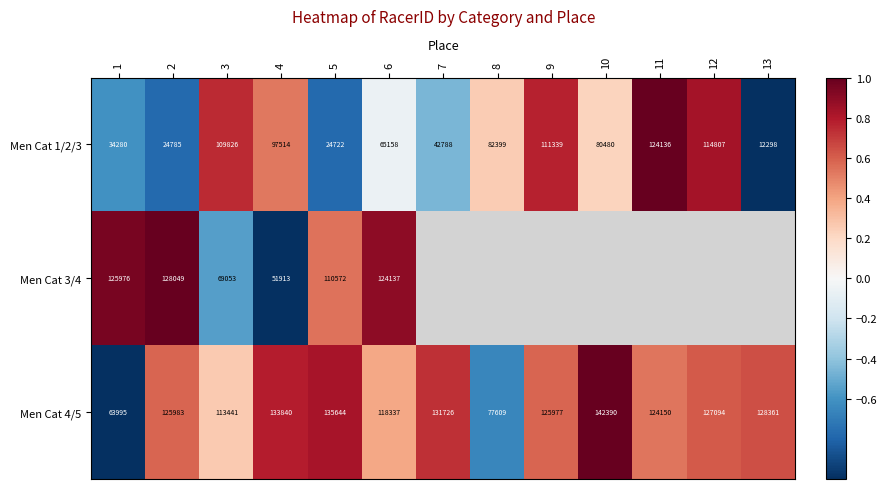

List the labels in order of Men Cat 1/2/3 value, smallest first.

13, 5, 2, 1, 7, 6, 10, 8, 4, 3, 9, 12, 11